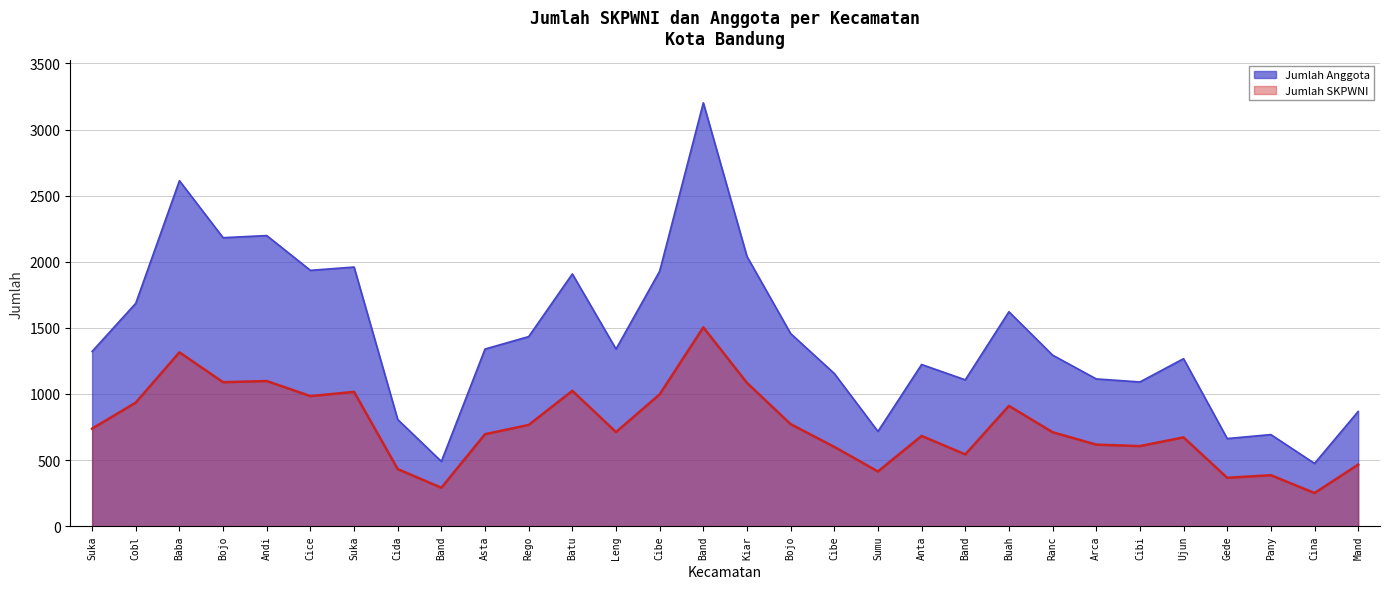

How many categories are shown in the chart?

30